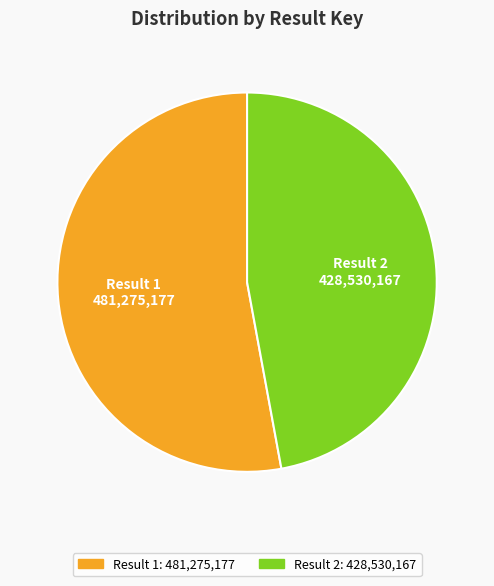

Which slice is the smallest?

Result 2: 428,530,167